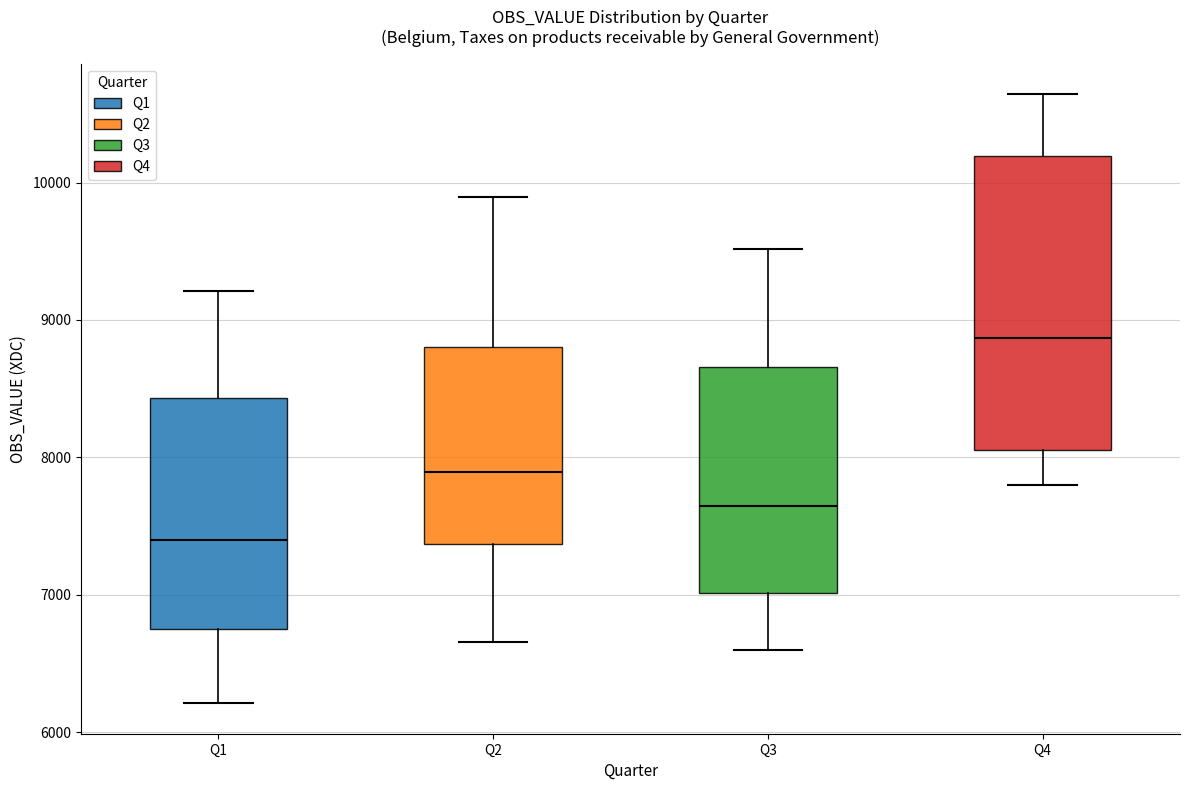

Reading left to right, transcribe this box plot: for each box, give where its median line is, the range the box spans, and where its two whiskers end, as read against the y-axis. The values are not printed on the chart, so give them approximately, as read against the axis.

Q1: median 7400, box 6700 to 8400, whiskers 6200 to 9200
Q2: median 7900, box 7400 to 8800, whiskers 6700 to 9900
Q3: median 7600, box 7000 to 8700, whiskers 6600 to 9500
Q4: median 8900, box 8100 to 10200, whiskers 7800 to 10600